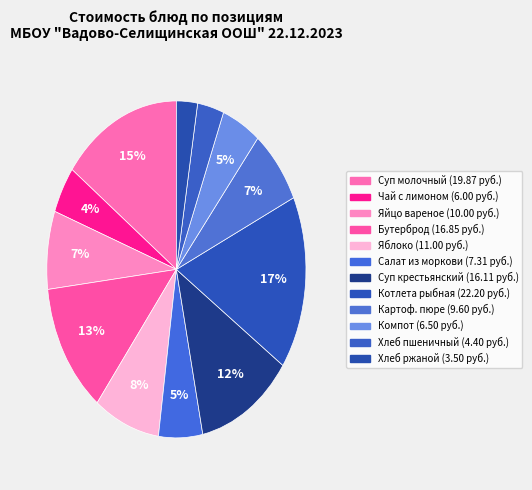

Which category has the biggest portion of the pie?

Котлета рыбная